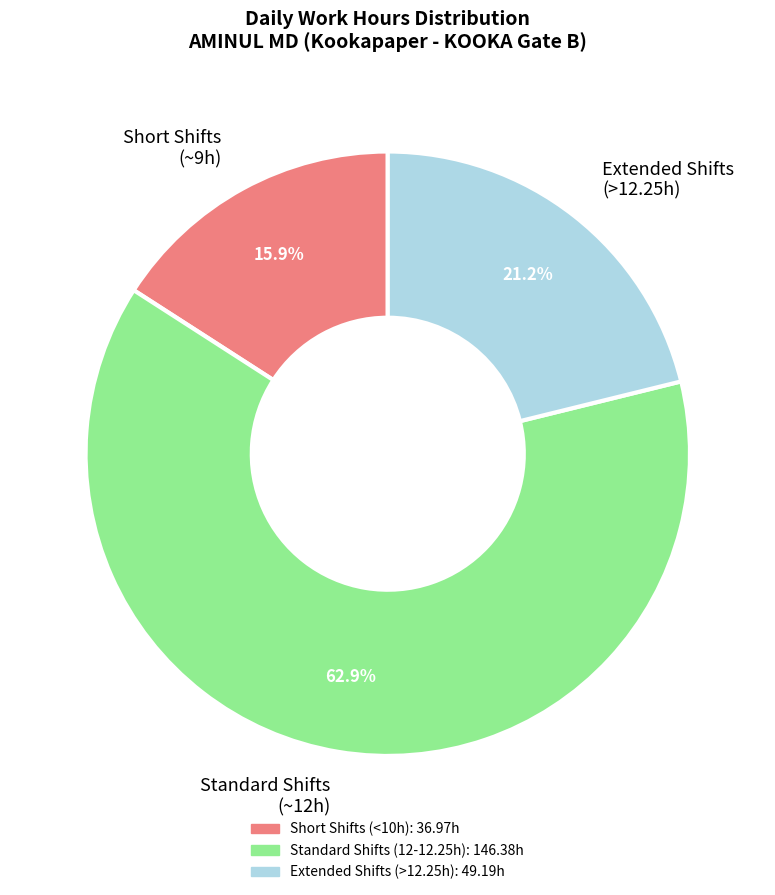

Which has a higher value, Short Shifts (~9h) or Standard Shifts (~12h)?

Standard Shifts (~12h)